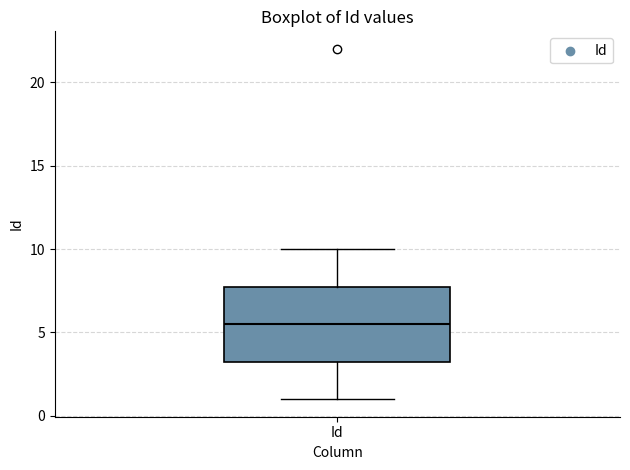

Where is the lower edge of the box for Id on the y-axis? The values are not printed on the chart, so give them approximately, as read against the axis.

3.5